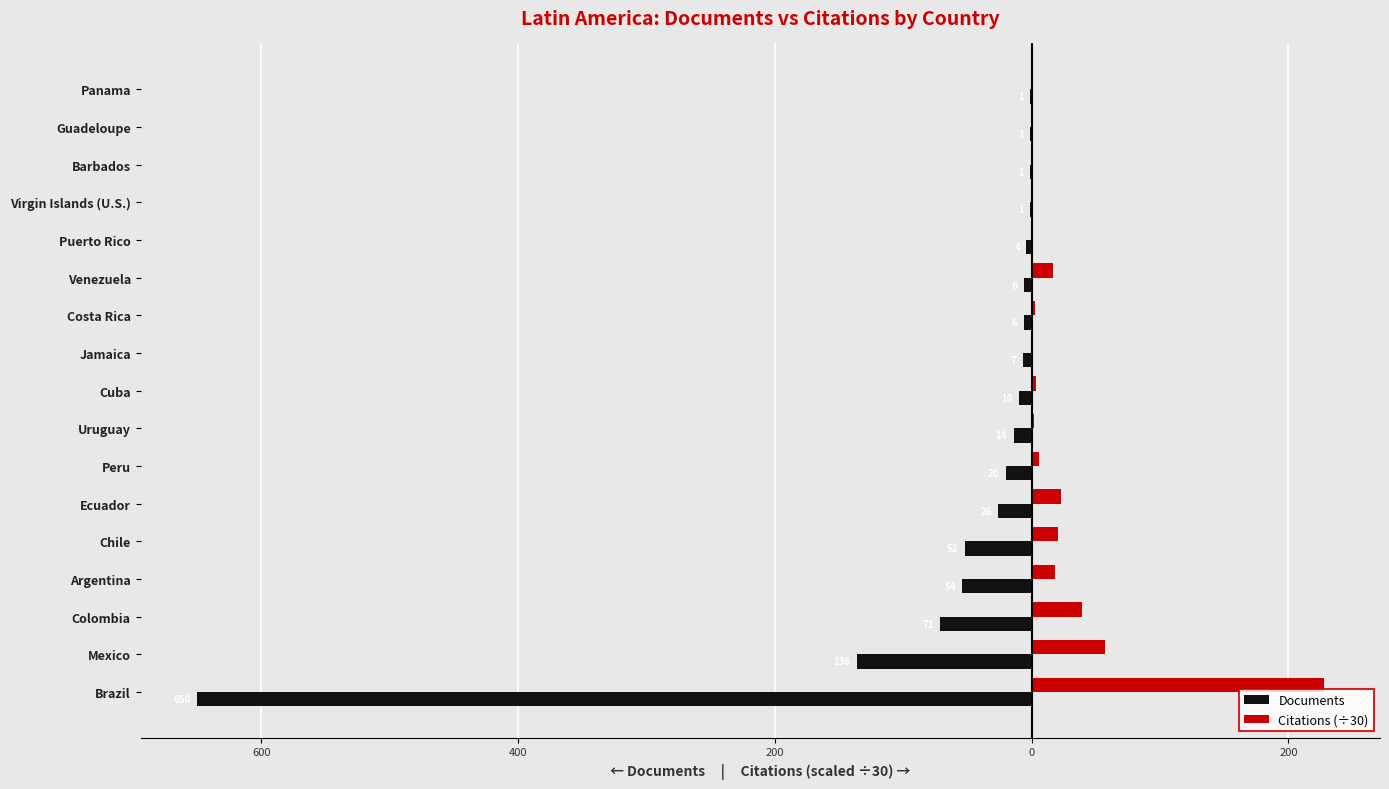

What is the difference between the maximum and second lowest values in the Citations (÷30) series?

227.2